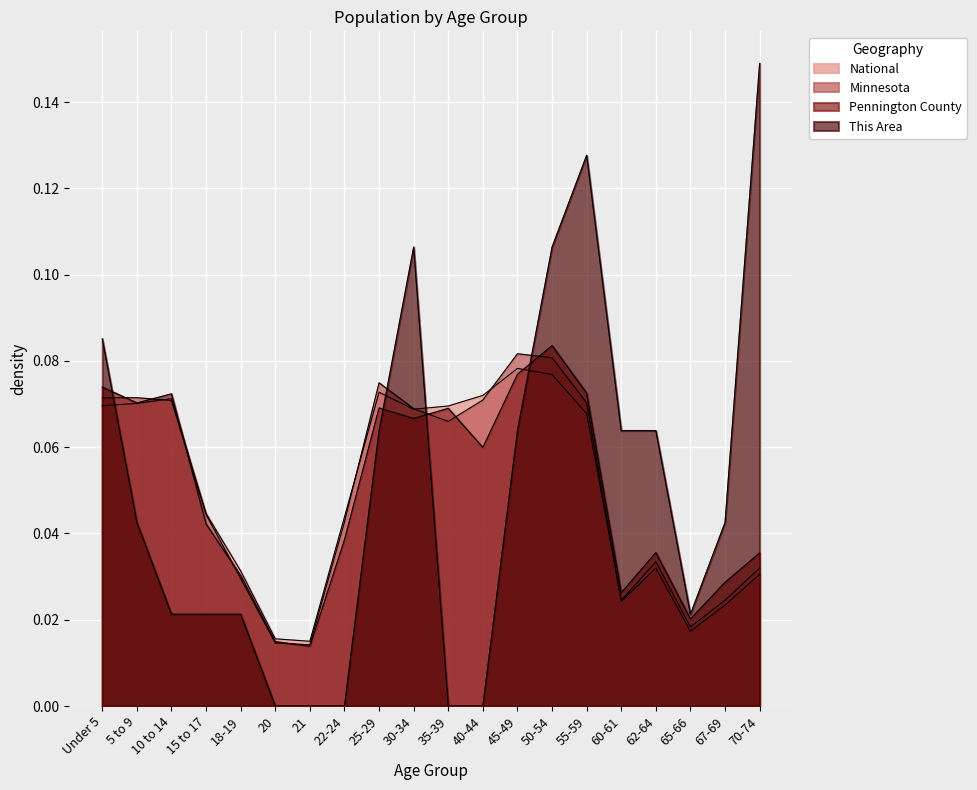

Which series changed the most between Under 5 and 10 to 14?

This Area